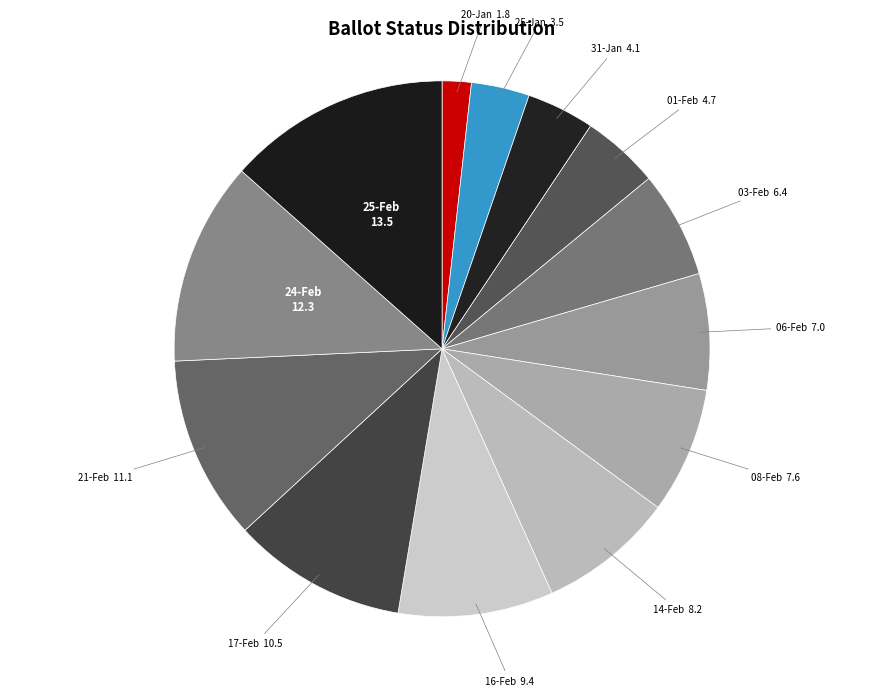

Rank the categories by value from lowest to highest.

20-Jan, 25-Jan, 31-Jan, 01-Feb, 03-Feb, 06-Feb, 08-Feb, 14-Feb, 16-Feb, 17-Feb, 21-Feb, 24-Feb, 25-Feb